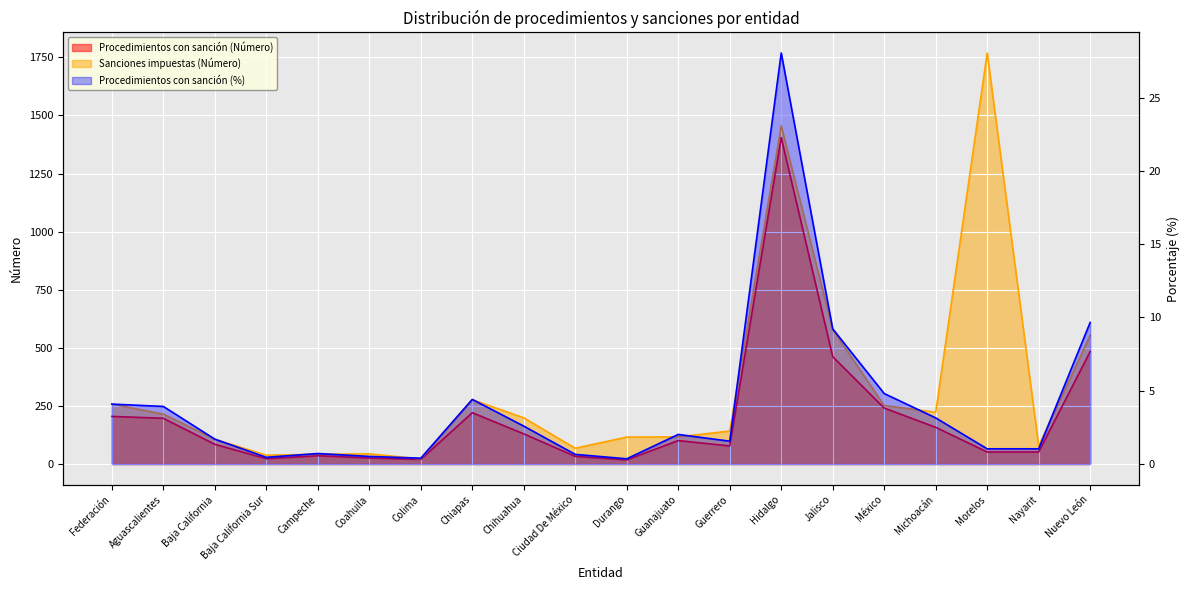

At which category is the sum across all series the highest?

Hidalgo